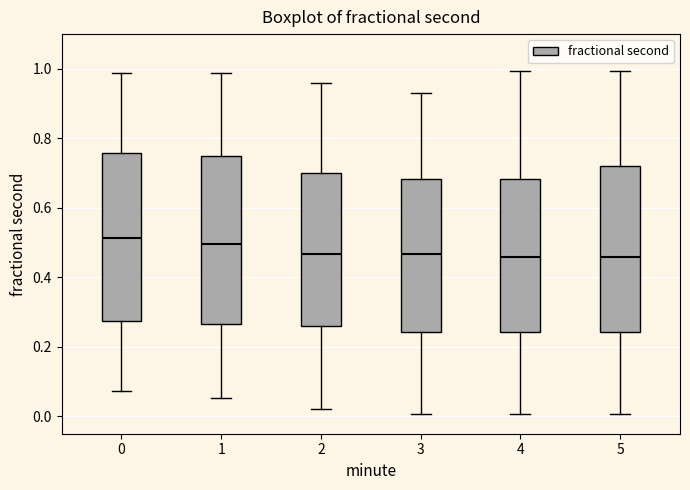

Where does the lower whisker of the box at x = 2 end on the y-axis? The values are not printed on the chart, so give them approximately, as read against the axis.

0.02